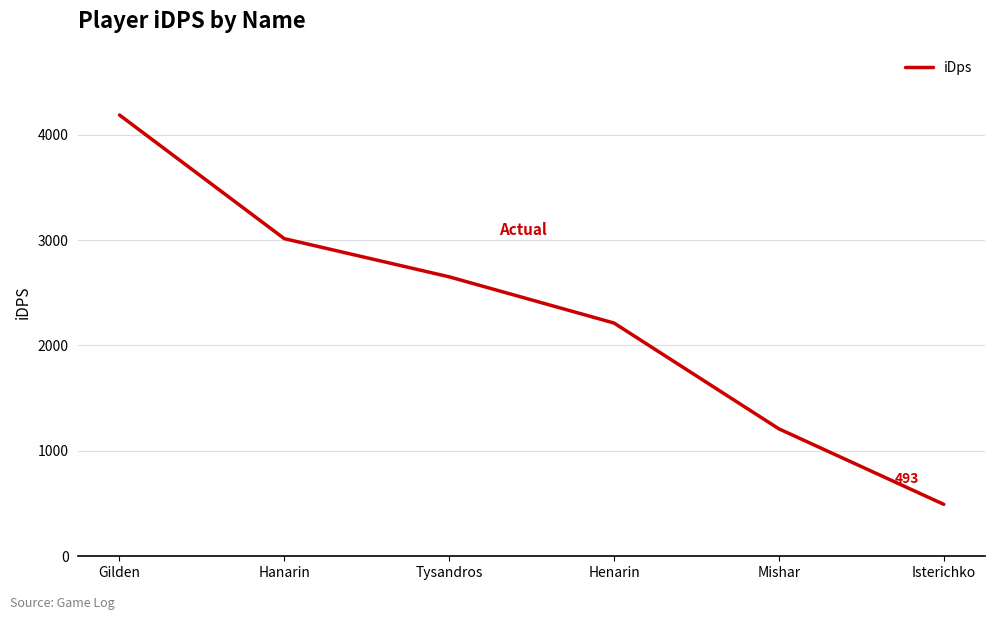

Rank the categories by value from highest to lowest.

Gilden, Hanarin, Tysandros, Henarin, Mishar, Isterichko